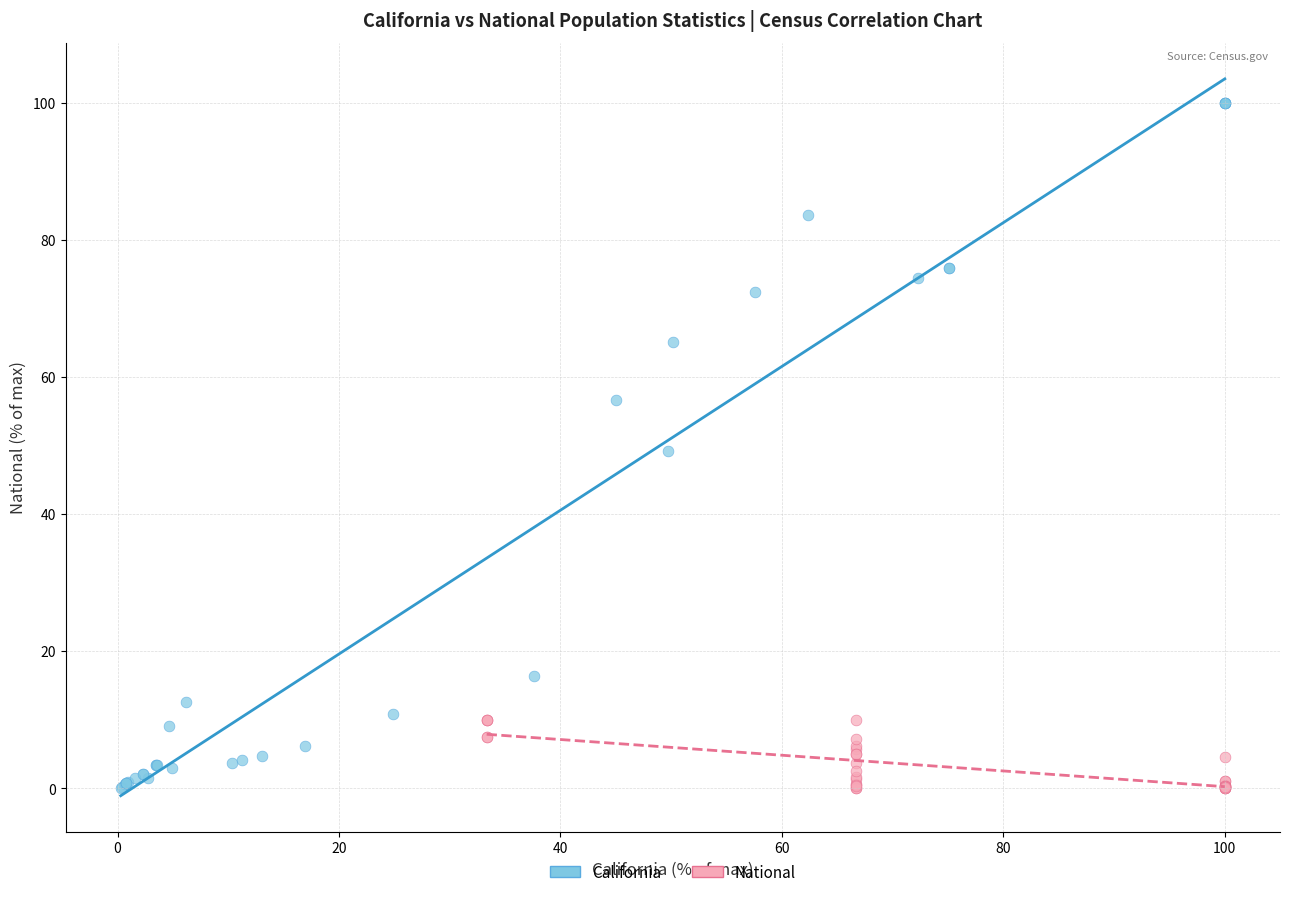

Which series reaches the maximum Y coordinate?

California